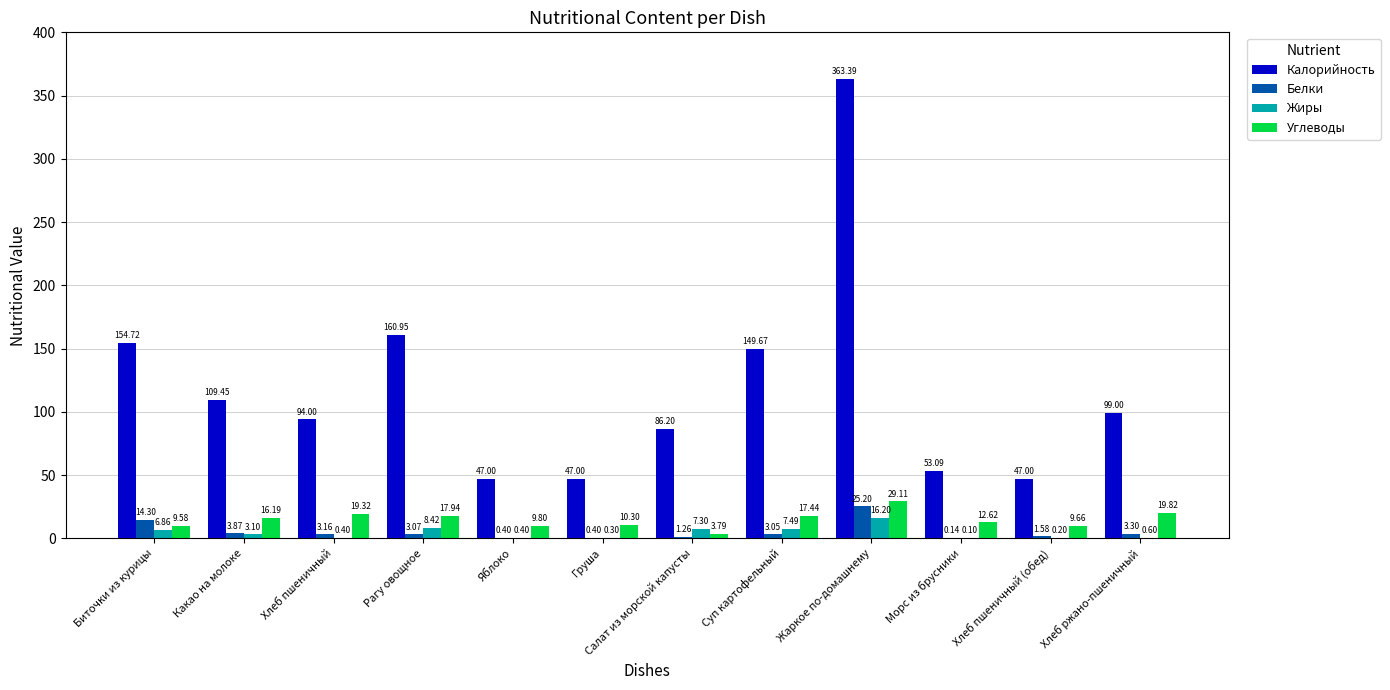

At which category is the sum across all series the highest?

Жаркое по-домашнему